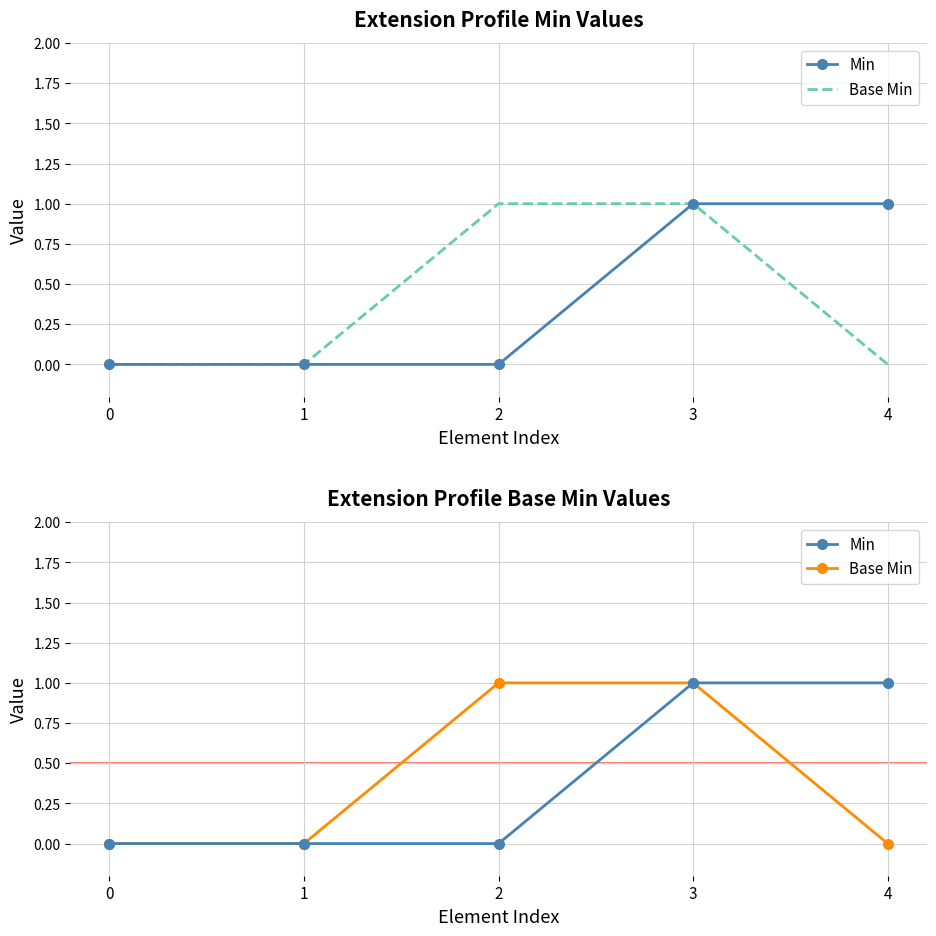

What is the difference between the maximum and minimum values in the Min series?

1